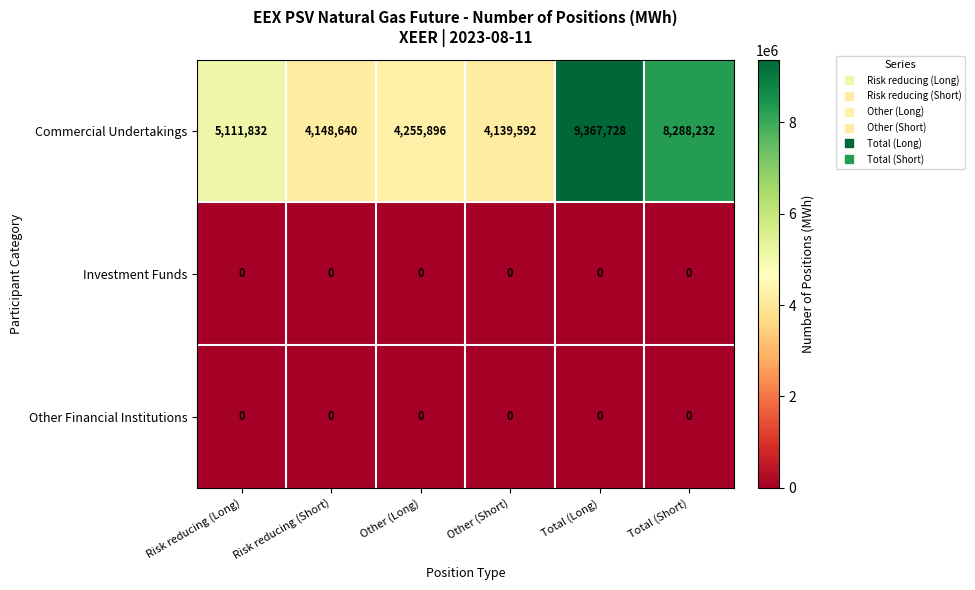

What is the difference between the highest and lowest values at Risk reducing (Long)?

5111832